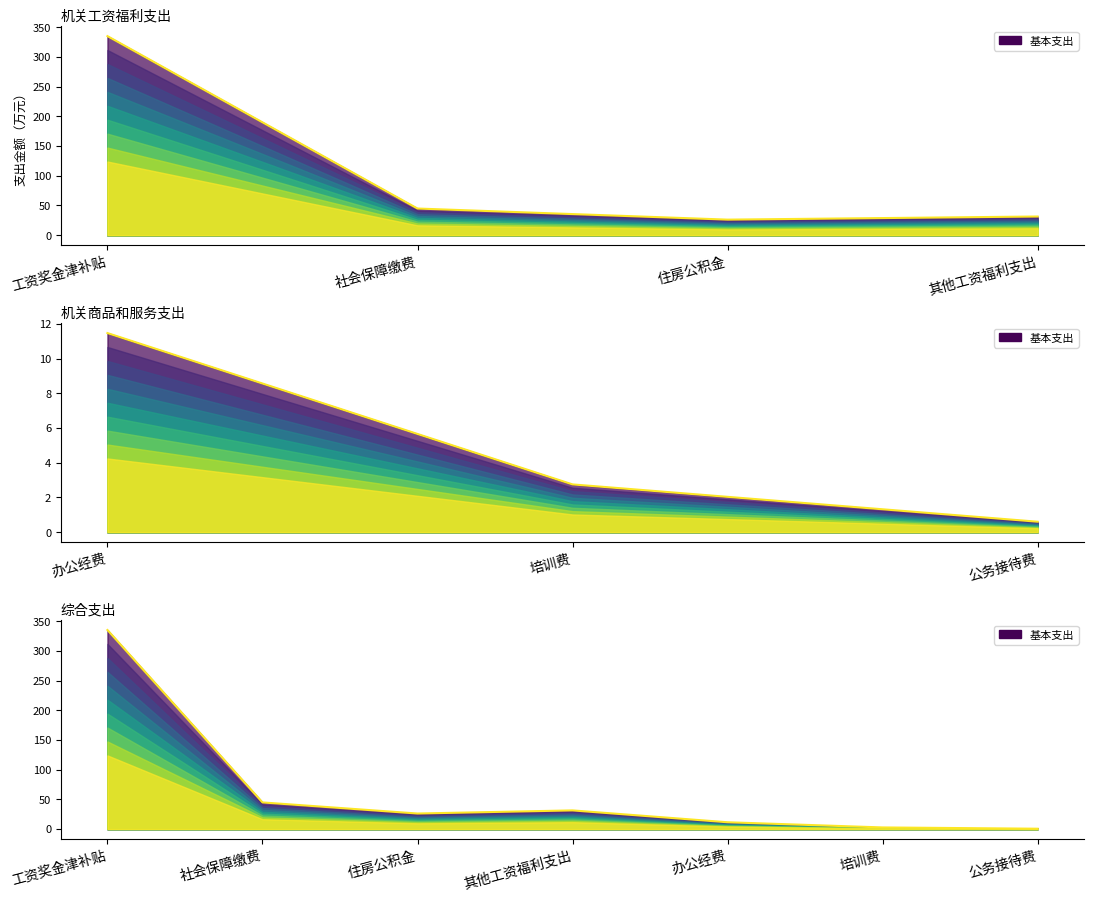

What is the label of the 3rd point from the left?

住房公积金